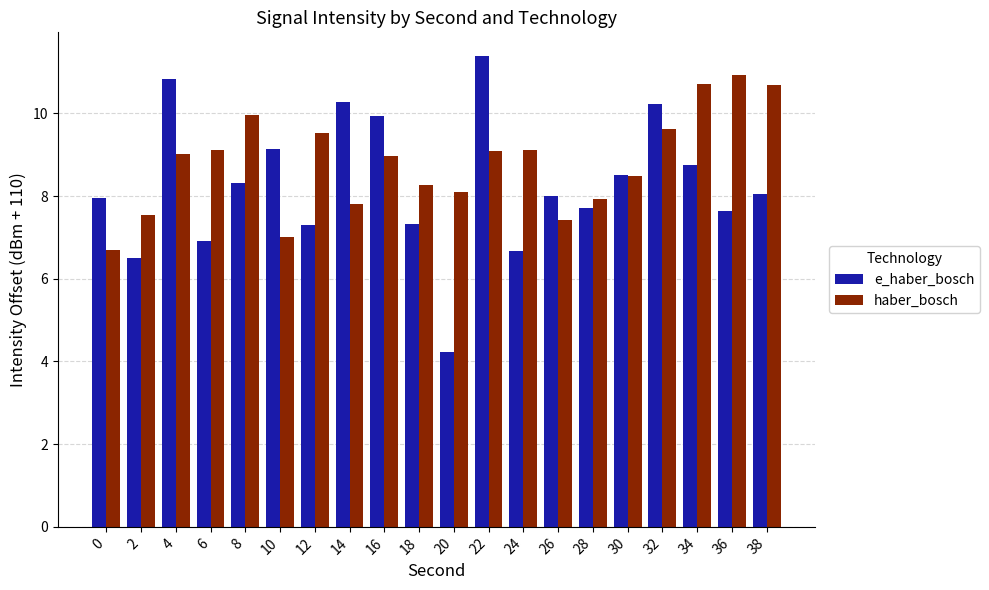

How many bars are there in total?

40